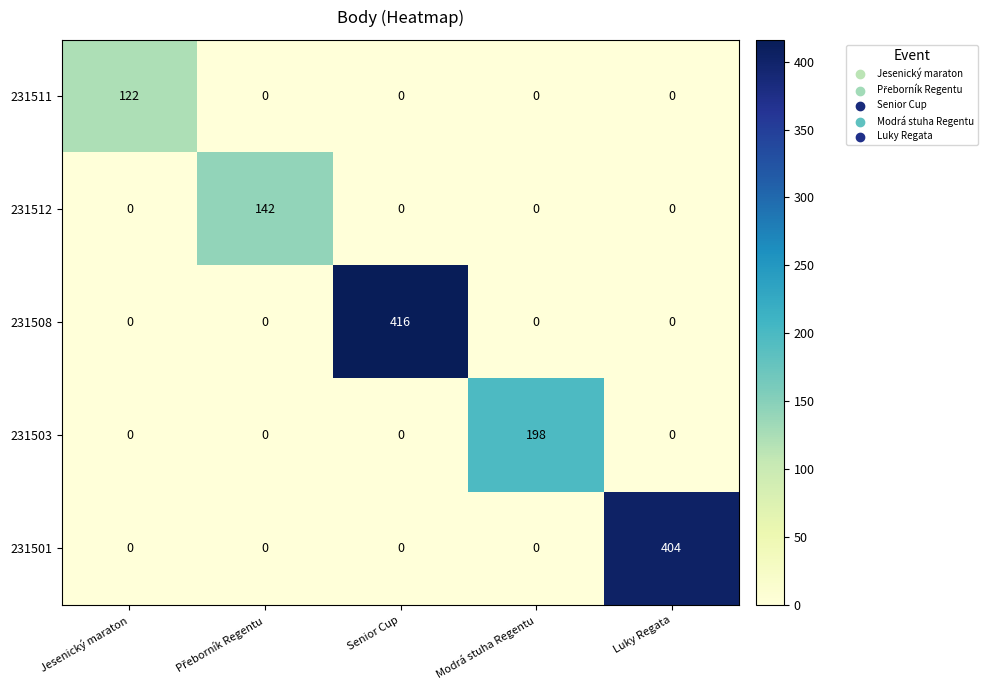

List the series in order of their peak value, lowest first.

231511, 231512, 231503, 231501, 231508